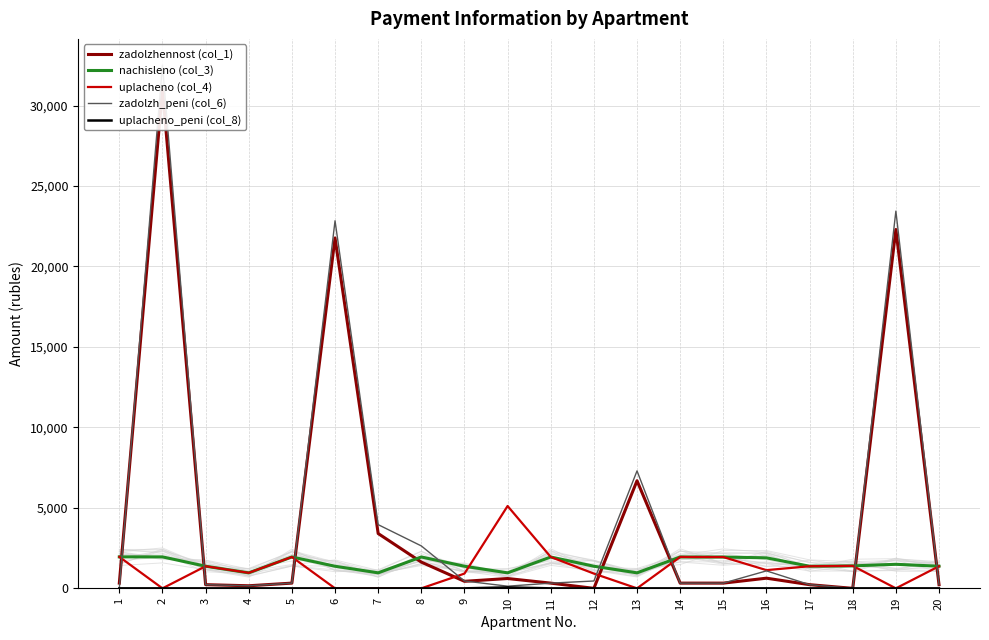

Reading left to right, what are all the values shown in this chart?

zadolzhennost (col_1): 1=325.7	2=30995.2	3=228.6	4=160.5	5=324.9	6=21772.2	7=3406.3	8=1630.6	9=437.2	10=610.6	11=324.4	12=0.0	13=6686.1	14=324.4	15=324.4	16=631.8	17=228.1	18=0.0	19=22299.5	20=229.3
nachisleno (col_3): 1=1955.7	2=1955.7	3=1373.8	4=963.5	5=1949.3	6=1373.8	7=963.5	8=1949.3	9=1373.8	10=963.5	11=1949.3	12=1373.8	13=963.5	14=1949.3	15=1946.2	16=1895.3	17=1373.8	18=1396.0	19=1494.6	20=1373.8
uplacheno (col_4): 1=1956.0	2=0.0	3=1373.5	4=963.8	5=1949.3	6=0.0	7=0.0	8=0.0	9=916.5	10=5115.7	11=1949.7	12=916.8	13=0.0	14=1950.0	15=1944.6	16=1131.8	17=1373.5	18=1396.0	19=0.0	20=1373.9
zadolzh_peni (col_6): 1=0.0	2=32515.6	3=228.8	4=160.3	5=324.9	6=22840.3	7=3957.9	8=2636.4	9=458.6	10=133.9	11=324.2	12=457.0	13=7299.0	14=324.1	15=324.4	16=1085.7	17=228.3	18=0.0	19=23440.3	20=228.3
uplacheno_peni (col_8): 1=0.0	2=0.0	3=0.0	4=0.0	5=0.0	6=0.0	7=0.0	8=0.0	9=0.0	10=58.4	11=0.0	12=0.0	13=0.0	14=0.0	15=0.0	16=0.0	17=0.0	18=0.0	19=0.0	20=0.0